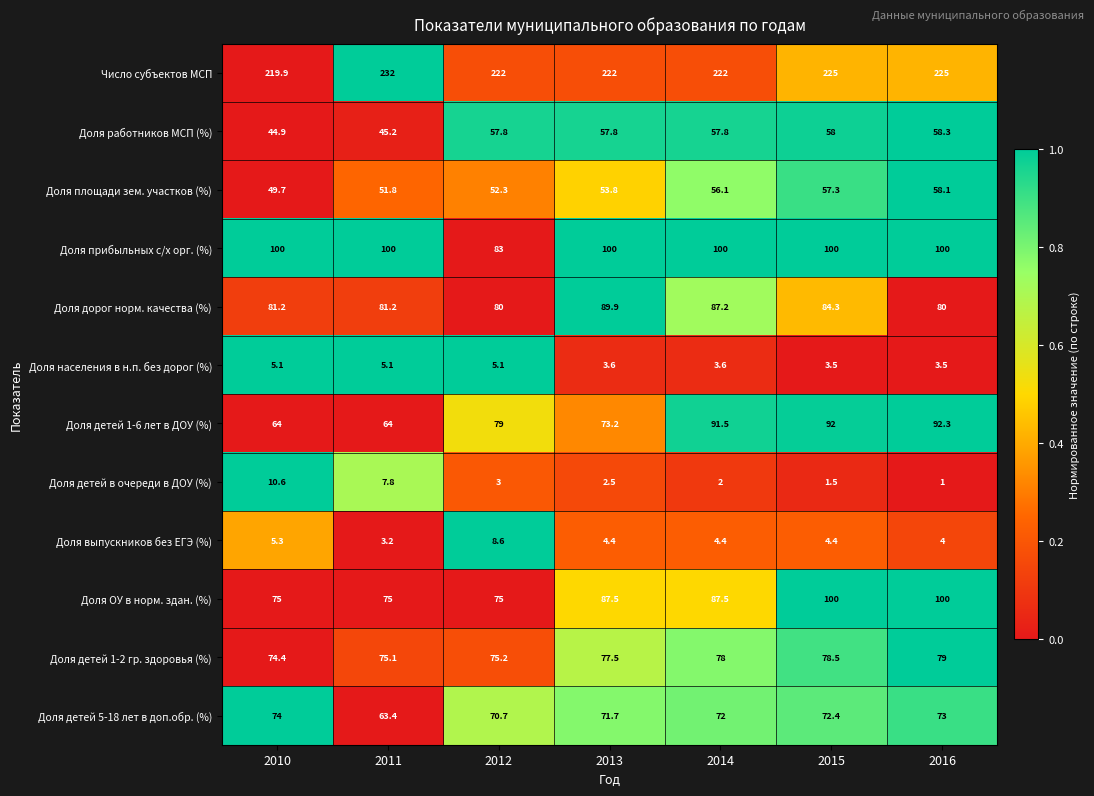

How many distinct data groups are displayed?

12